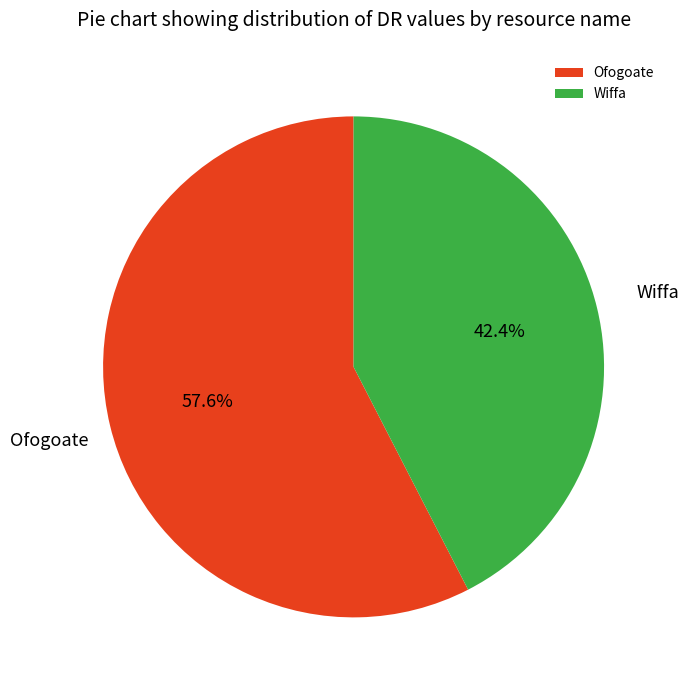

What percentage do Wiffa and Ofogoate together represent?

100.0%